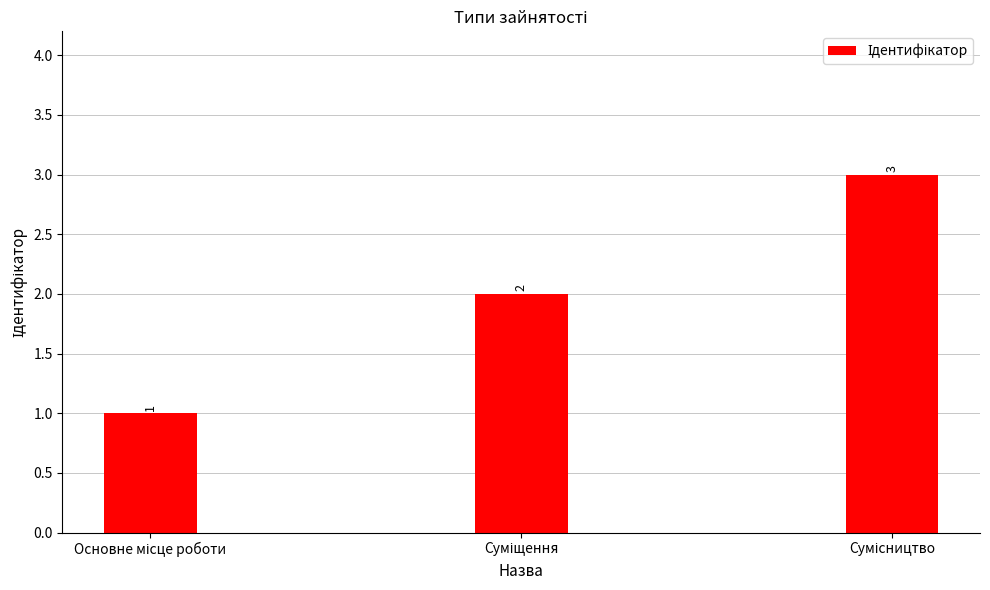

How many values are between 1 and 3?

3